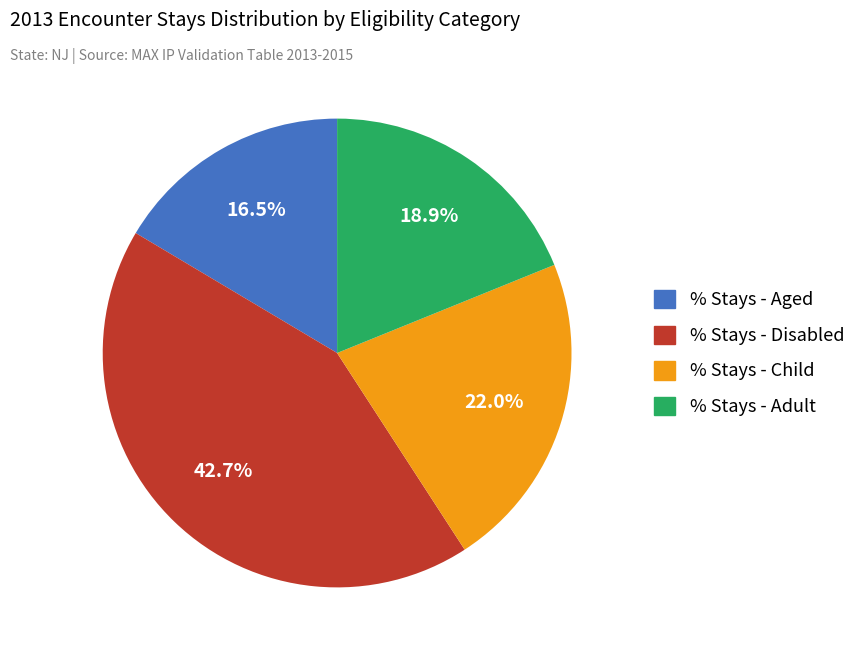

To the nearest percent, what portion does % Stays - Child represent?

22%